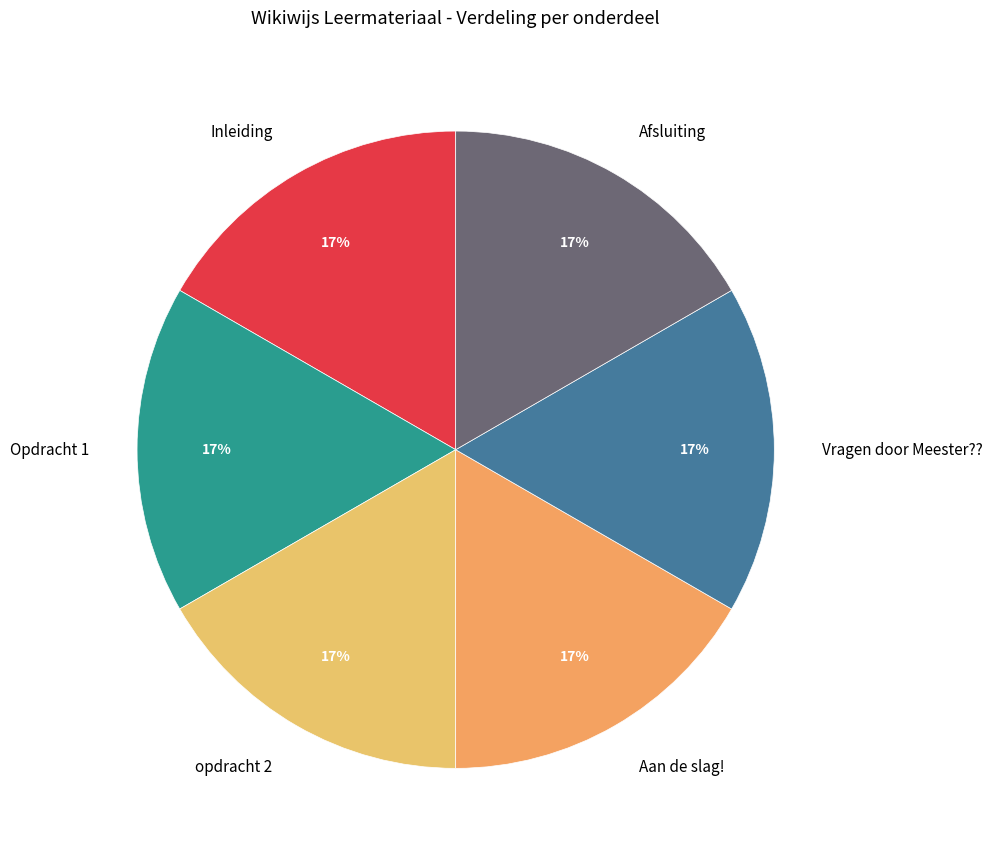

How many segments does this pie chart have?

6